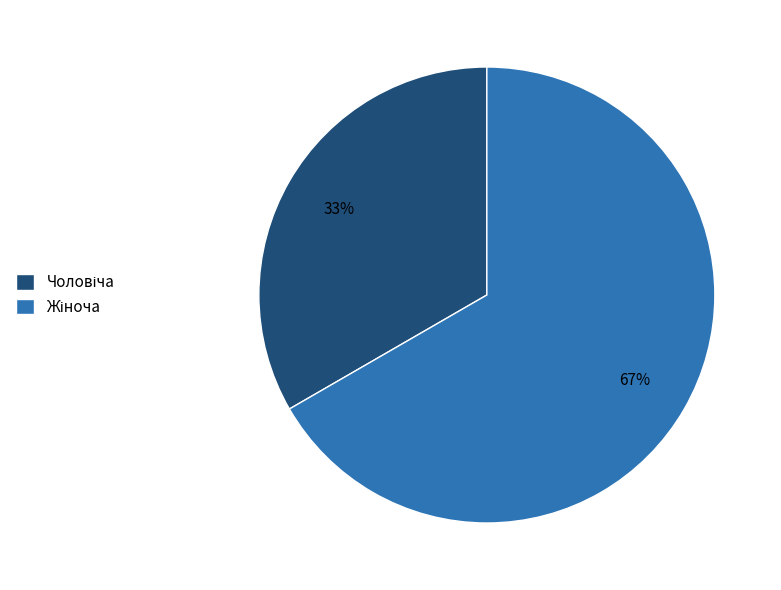

To the nearest percent, what is the average slice percentage?

50%